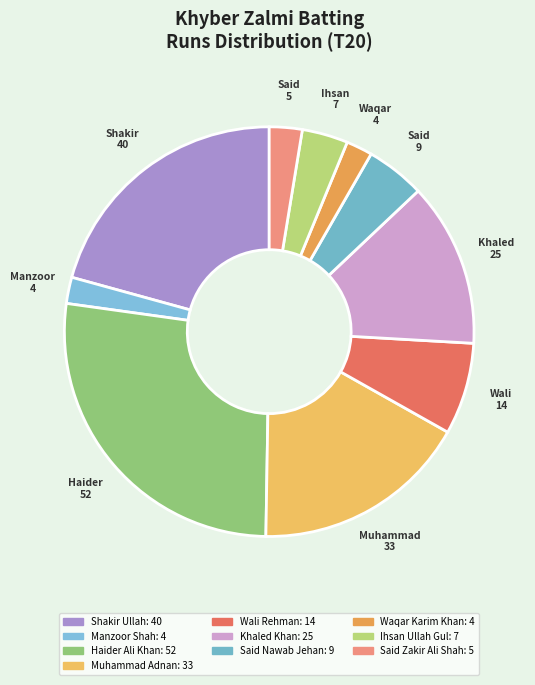

Is it true that Muhammad Adnan is 17% of the pie?

True